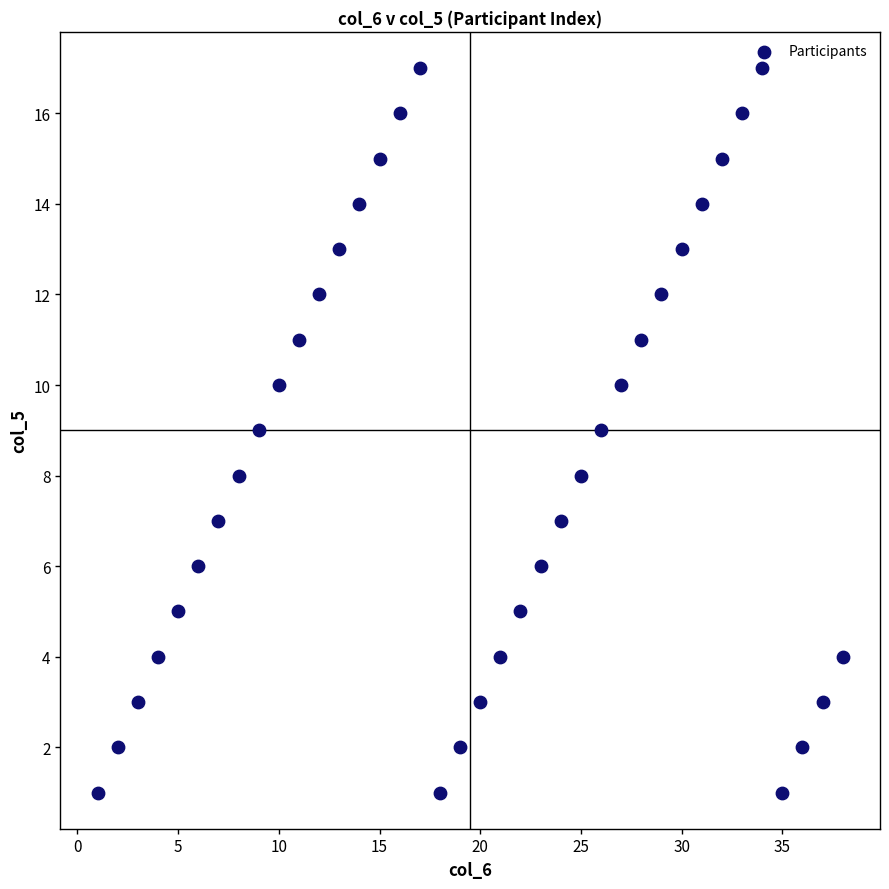

What is the range of X values (max minus min)?

37